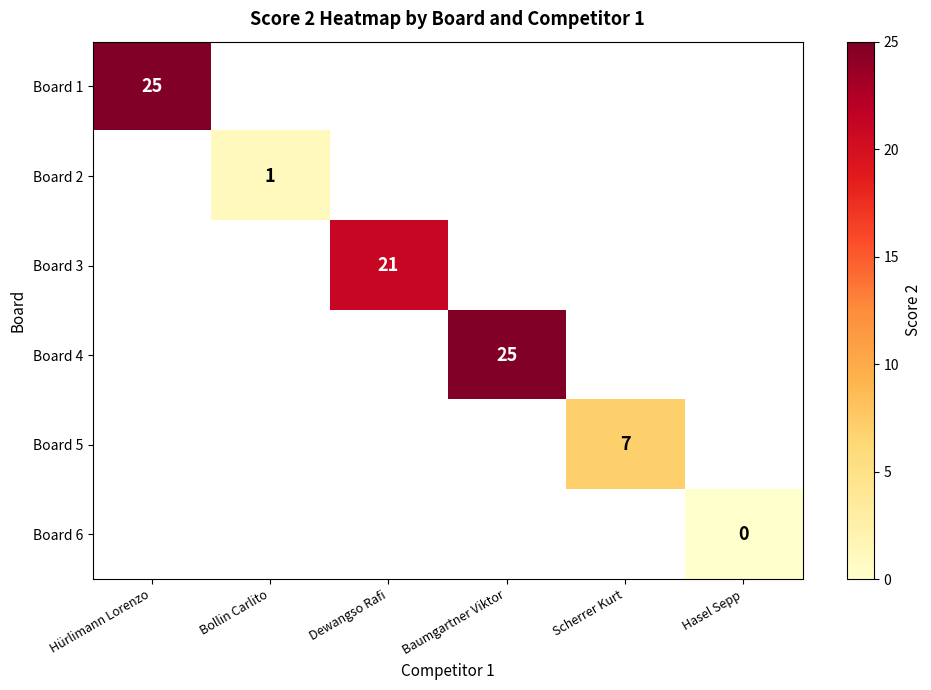

How many series are shown in this chart?

6